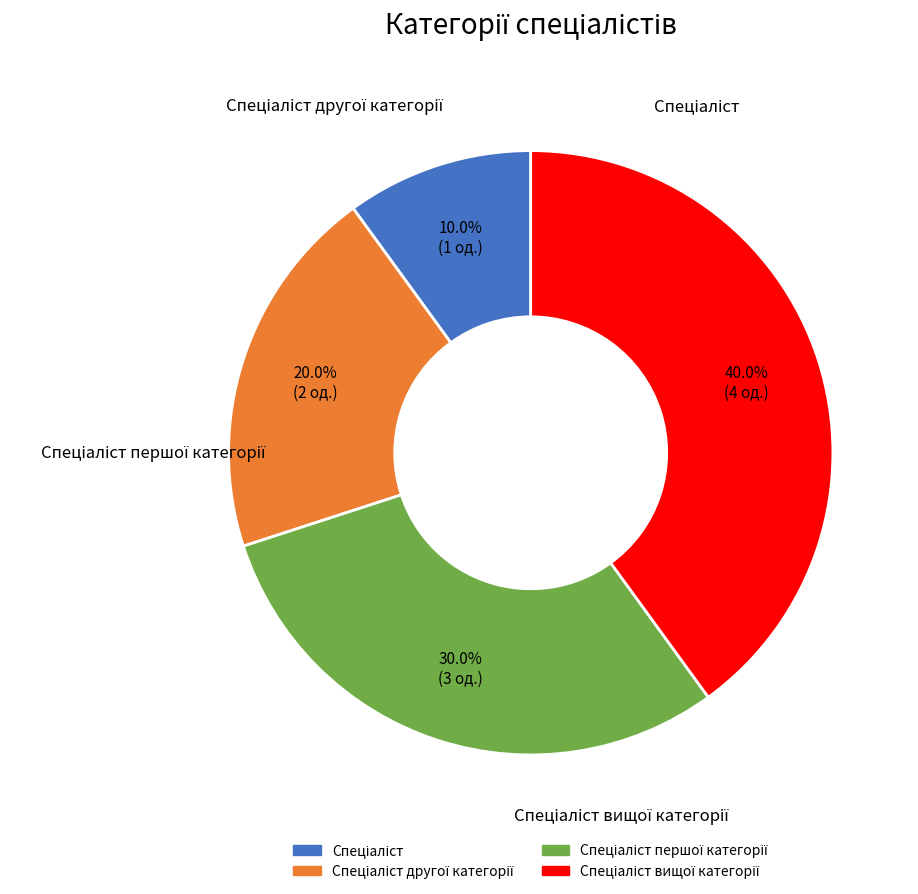

Does any single category account for the majority?

No